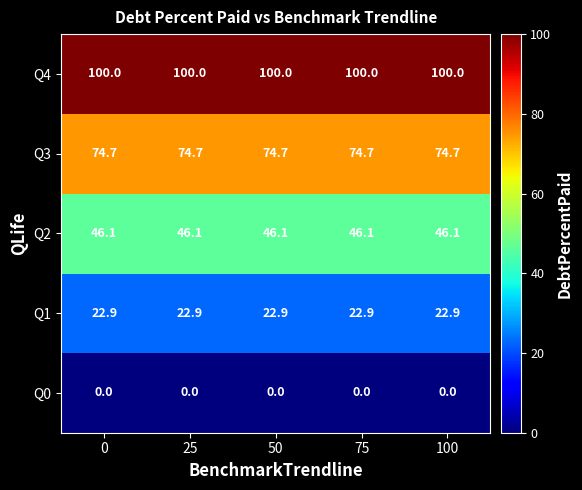

What is the difference between the highest and lowest values at 25?

100.0